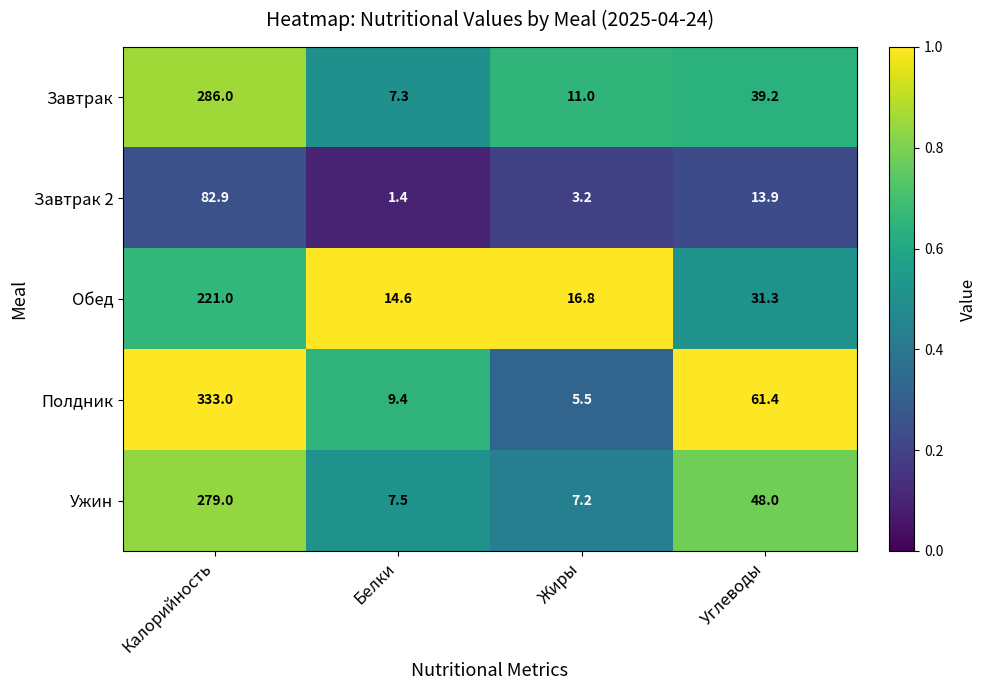

What is the total value across all series at Калорийность?

1201.9